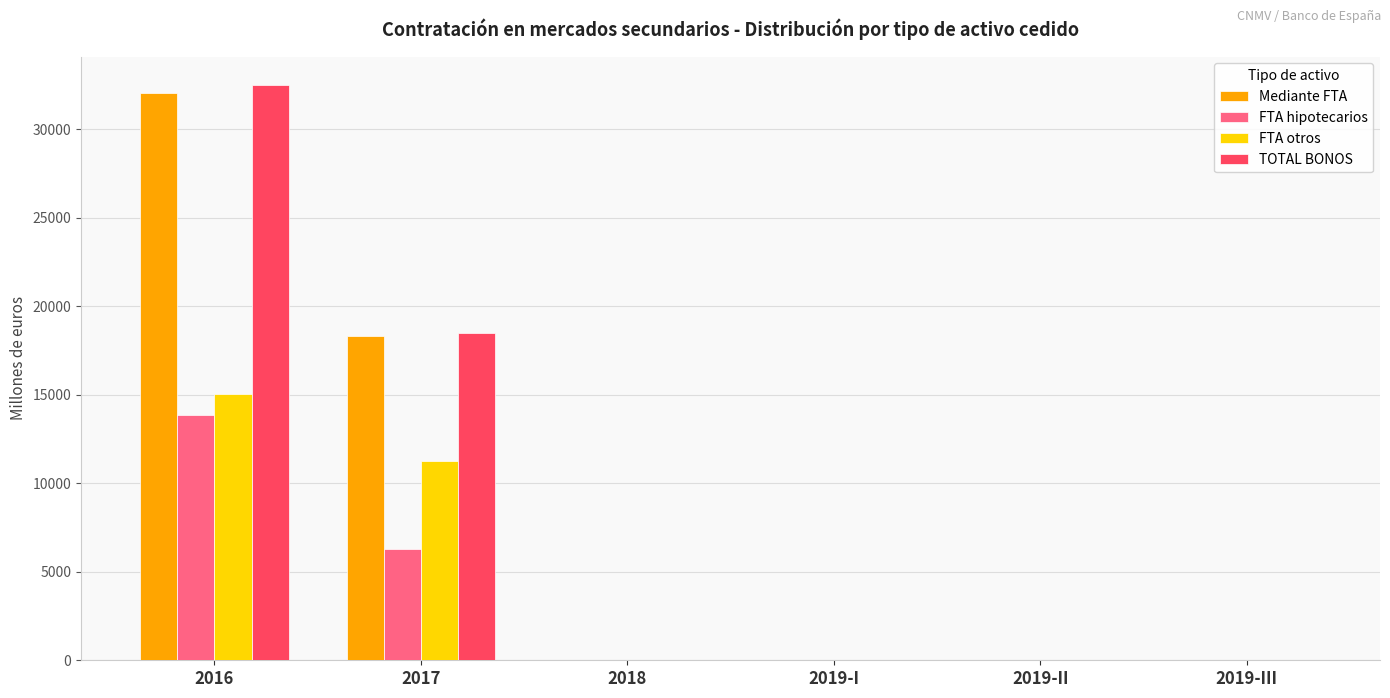

What value does the FTA otros series have at 2019-II?

11.5